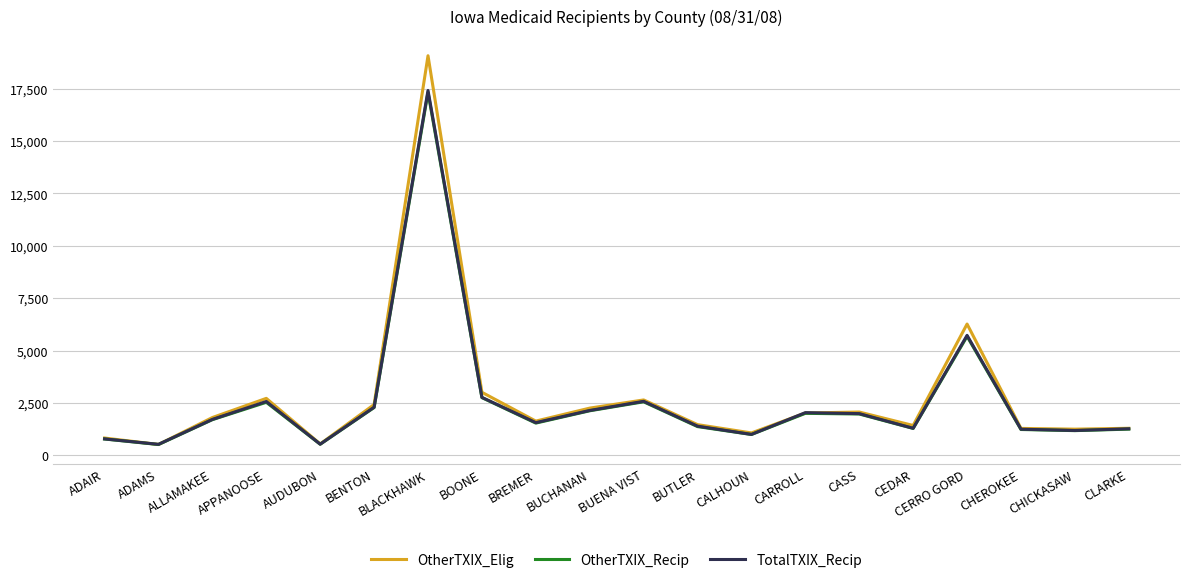

How many series are shown in this chart?

3